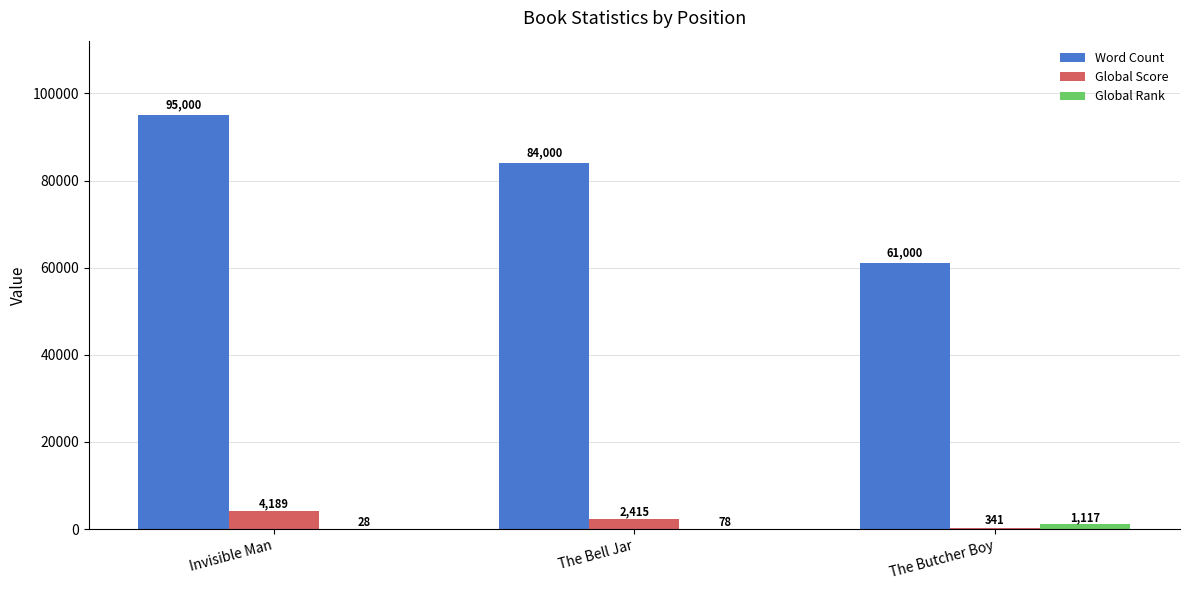

Does the chart contain stacked bars?

No